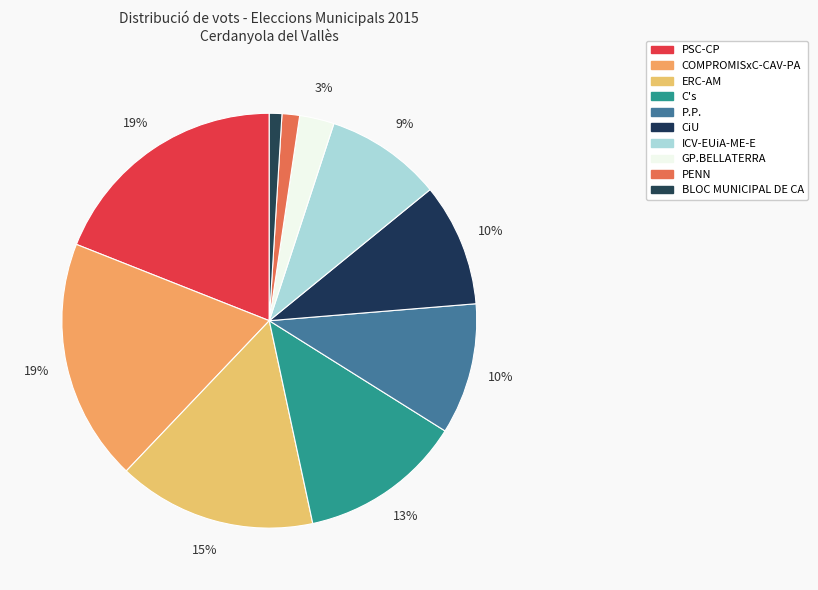

Rank the categories by value from highest to lowest.

PSC-CP, COMPROMISxC-CAV-PA, ERC-AM, C's, P.P., CiU, ICV-EUiA-ME-E, GP.BELLATERRA, PENN, BLOC MUNICIPAL DE CA